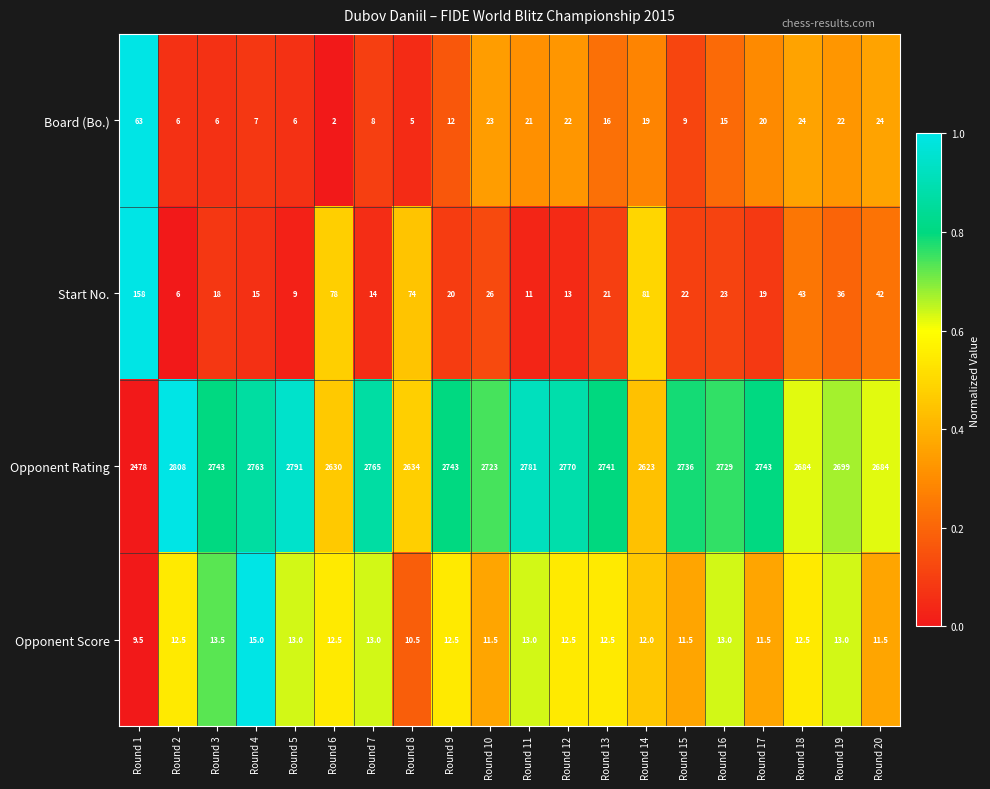

Is the value of Opponent Score at Round 6 greater than the value of Opponent Rating at Round 15?

No